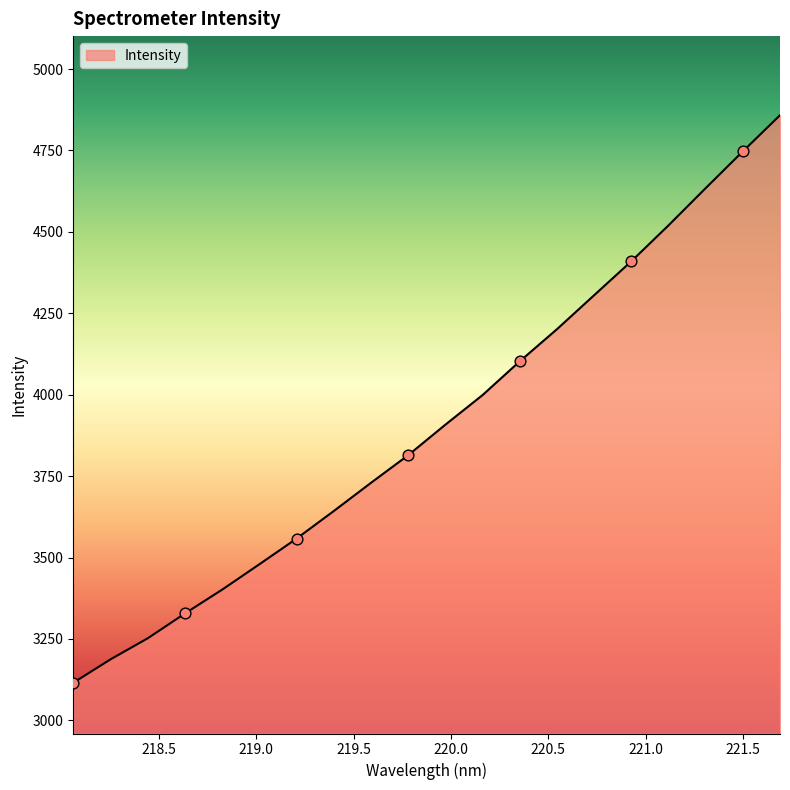

What is the minimum value shown in the chart?

3115.5